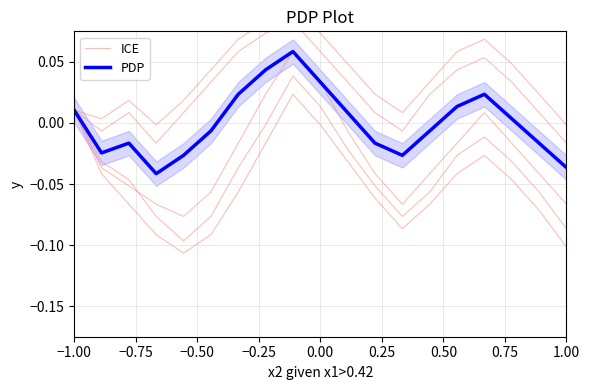

How many interior local peaks does the PDP series have?

3